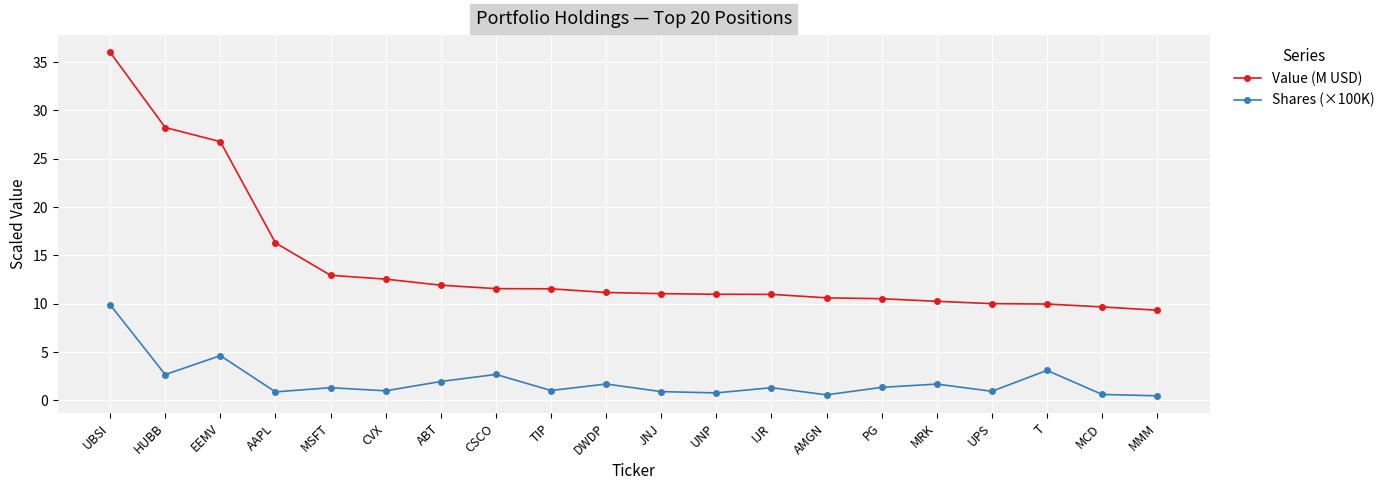

What is the sum of all Shares (×100K) values?

39.5